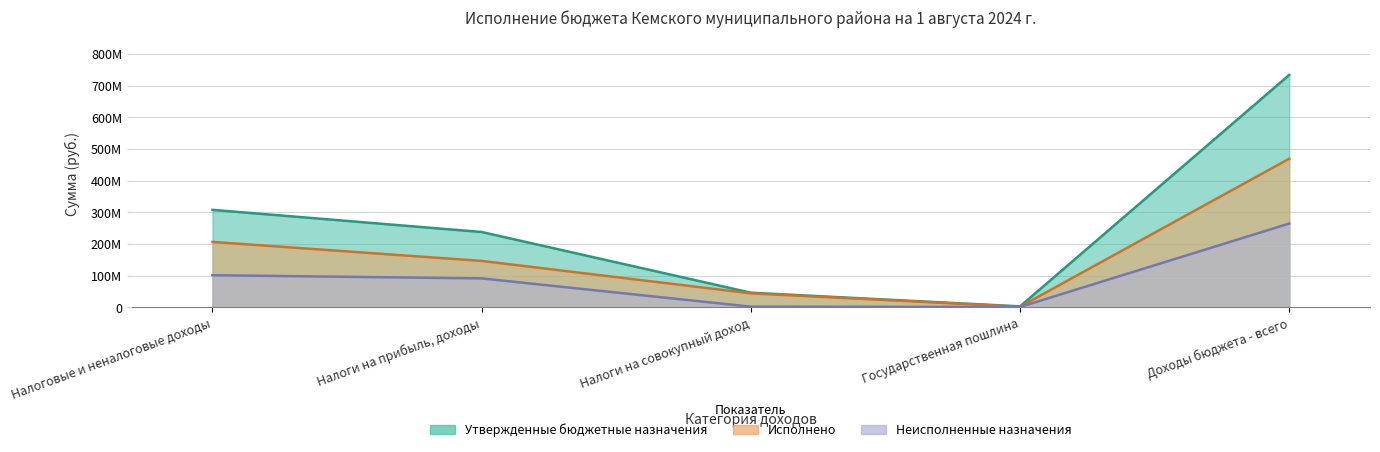

True or false: Утвержденные бюджетные назначения and Неисполненные назначения cross at least once.

False